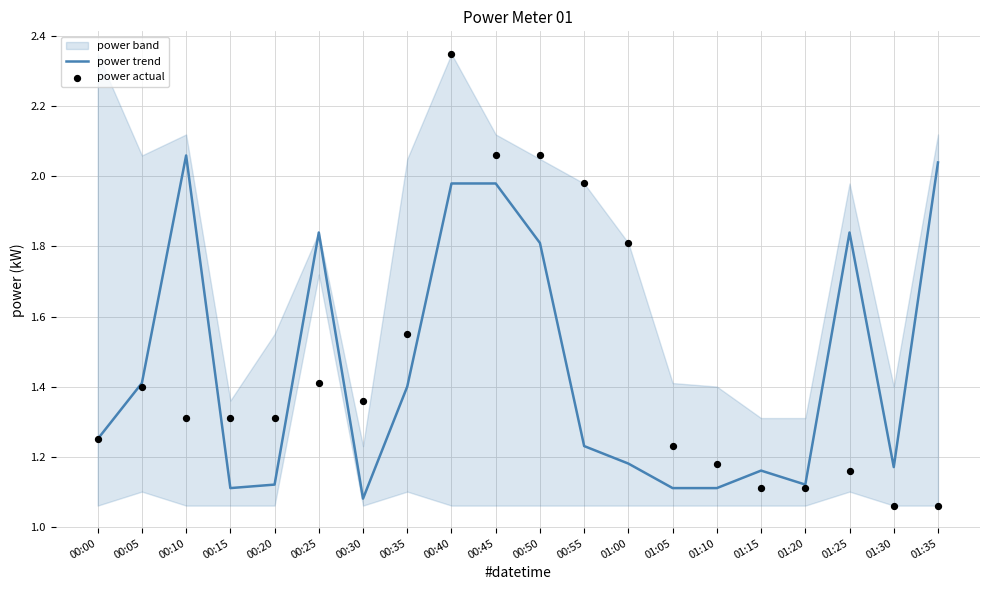

Which series has the largest total across all categories?

power actual